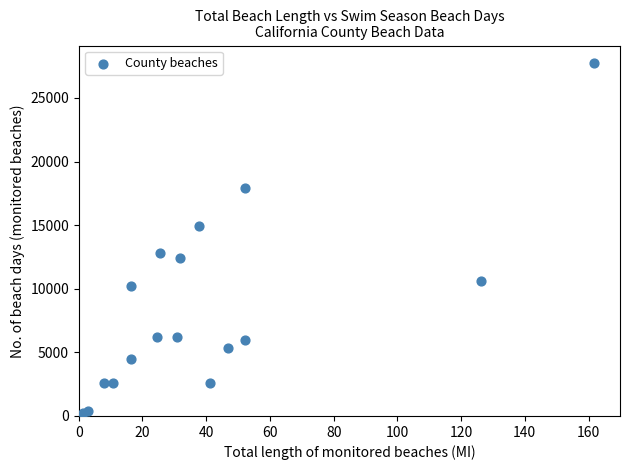

What is the range of Y values (max minus min)?

27526